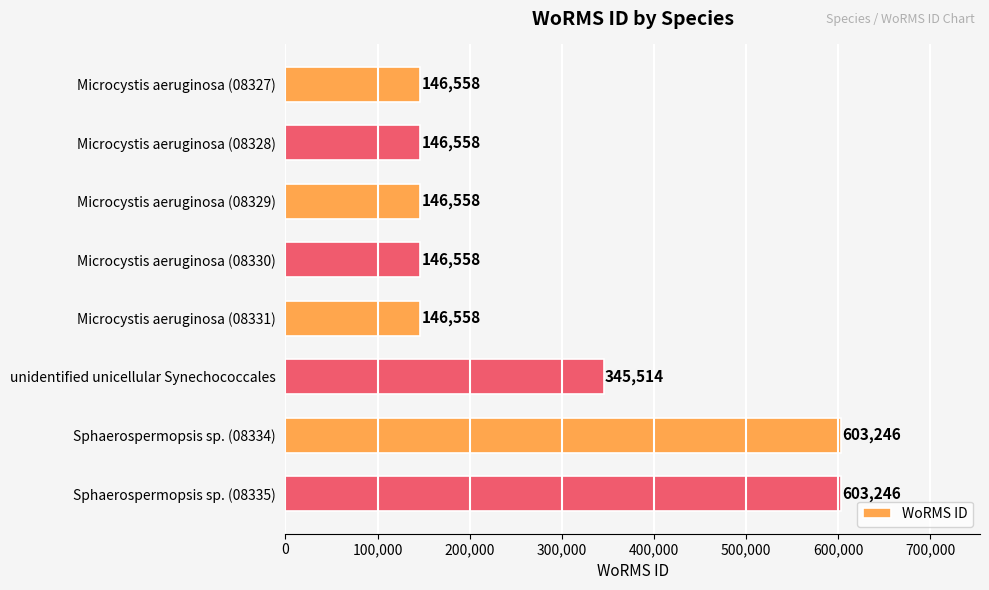

True or false: the data shows 146558 at Microcystis aeruginosa (08329).

True